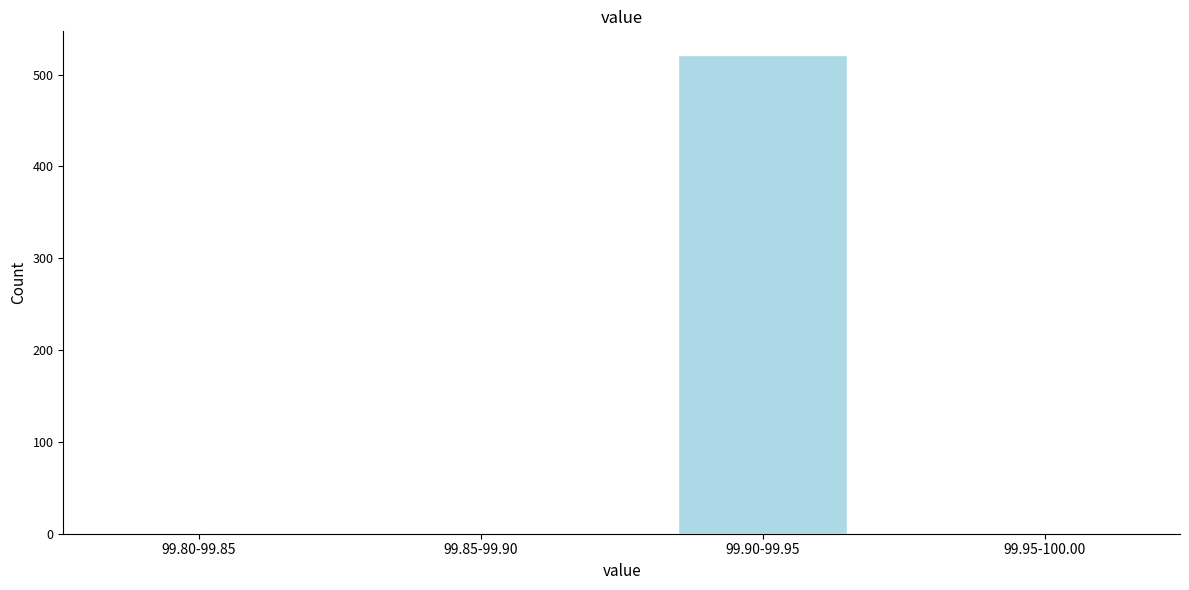

Reading right to left, list all the values displayed in this chart.

99.95-100.00=0	99.90-99.95=521	99.85-99.90=0	99.80-99.85=0